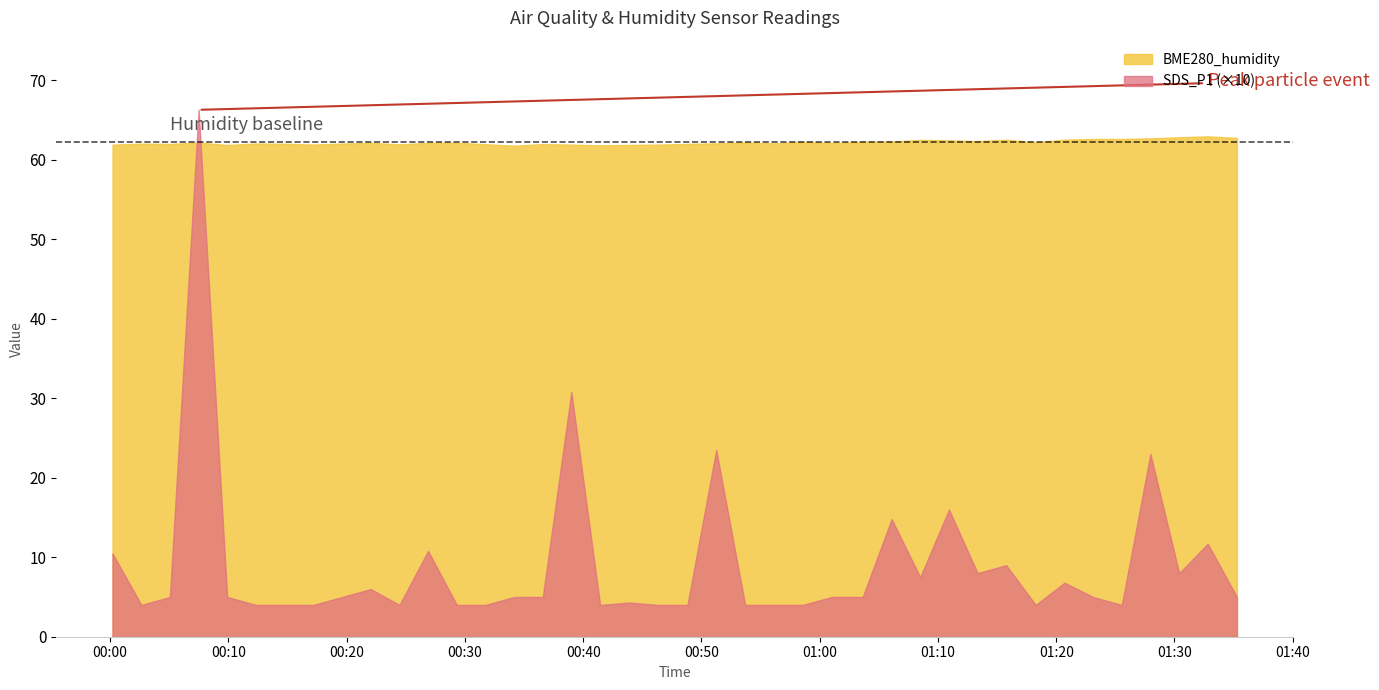

Which series has the largest range (max minus min)?

SDS_P1 (×10)